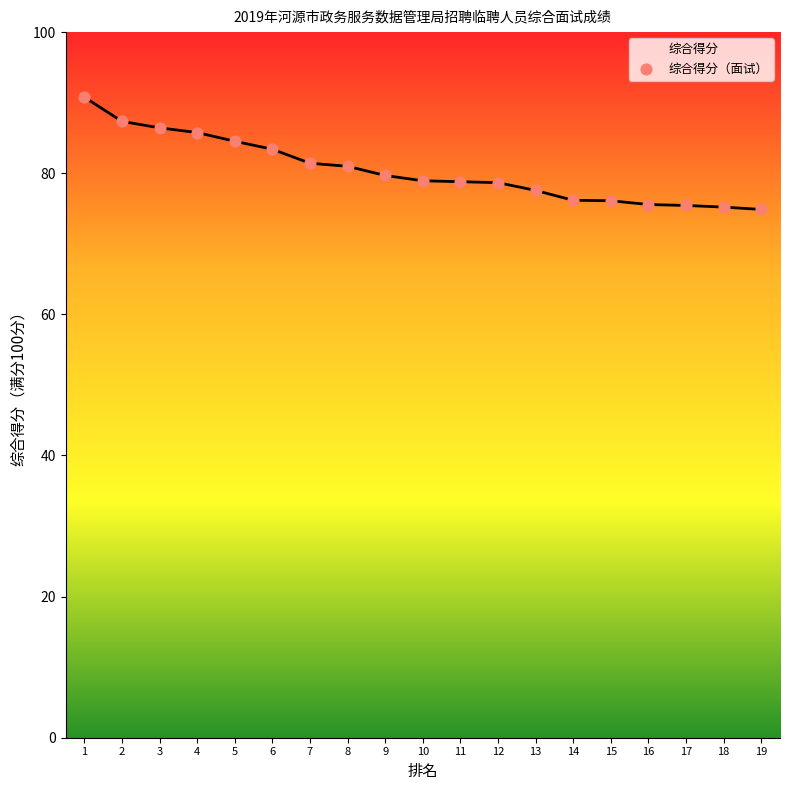

Which has a higher value, 19 or 8?

8